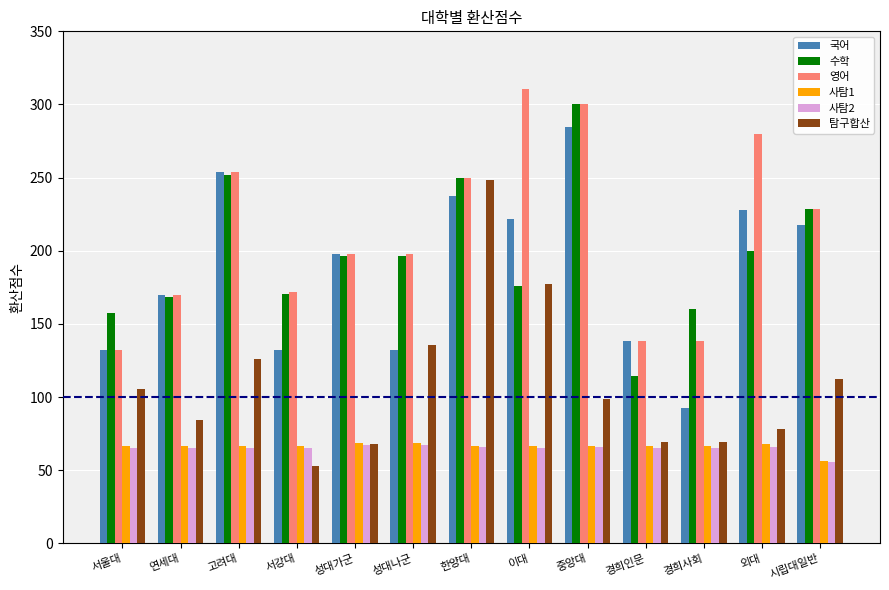

What is the minimum value shown in the chart?

52.6